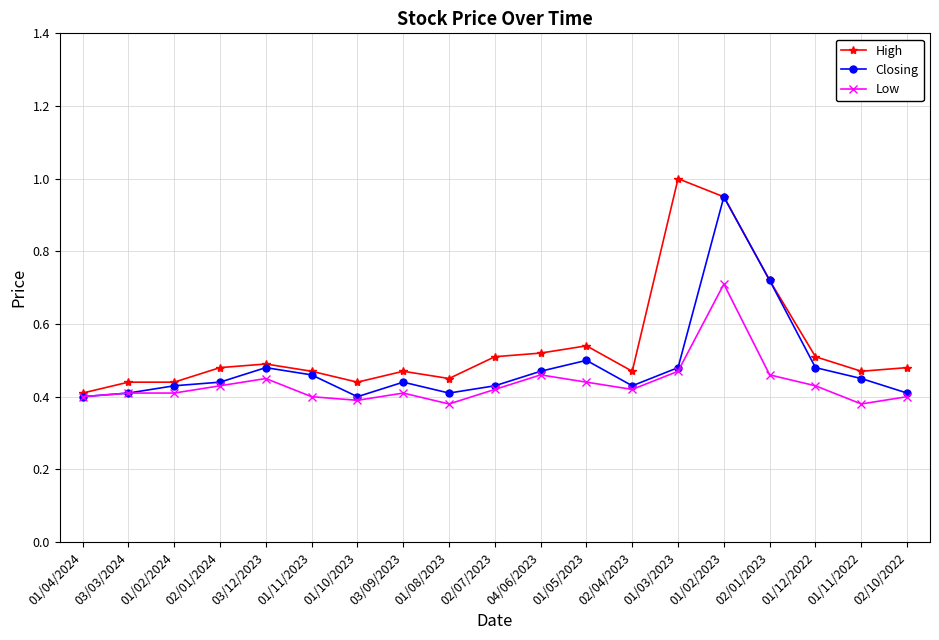

How many categories are shown in the chart?

19